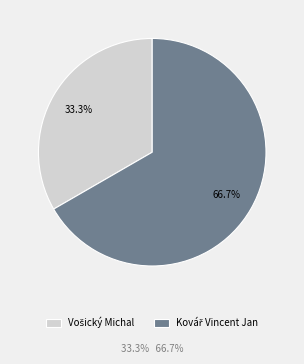

Is there a majority slice in this chart?

Yes